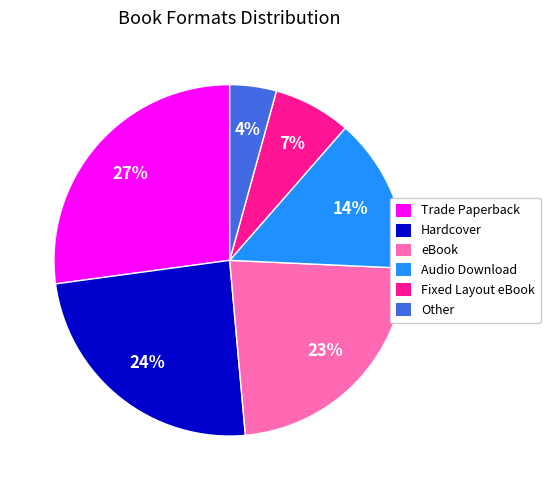

To the nearest percent, what is the combined percentage of Fixed Layout eBook and Other?

11%